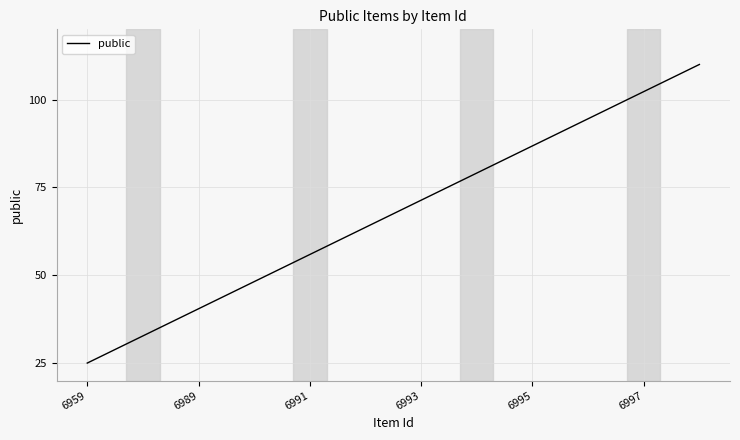

What is the average value?

67.5